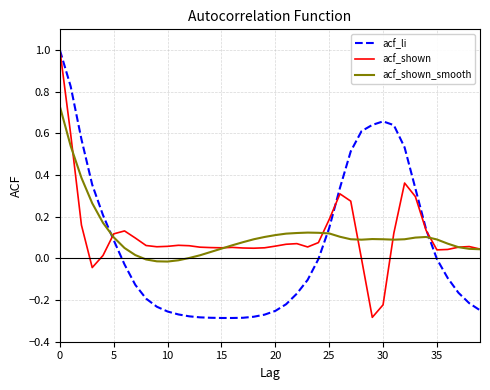

Which series has the largest range (max minus min)?

acf_li